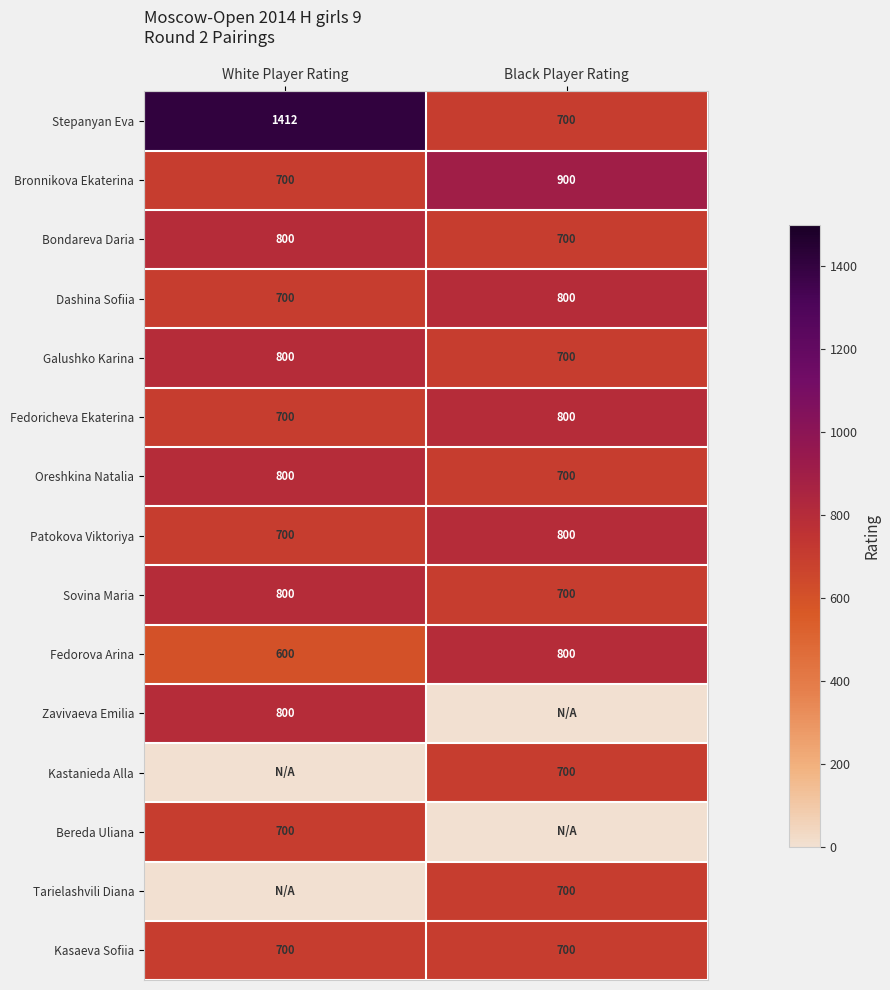

Rank the categories by Sovina Maria value from highest to lowest.

White Player Rating, Black Player Rating